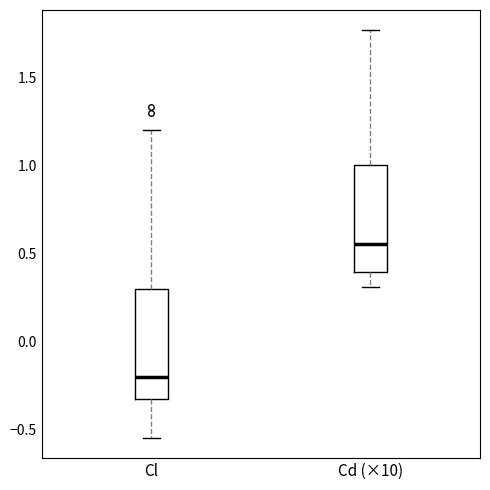

Where is the upper edge of the box for Cl on the y-axis? The values are not printed on the chart, so give them approximately, as read against the axis.

0.30